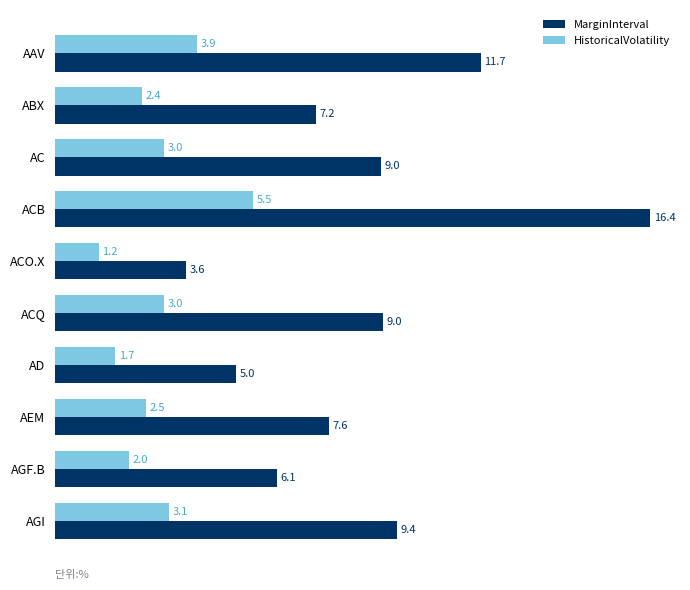

Read the HistoricalVolatility value at AC.

3.0